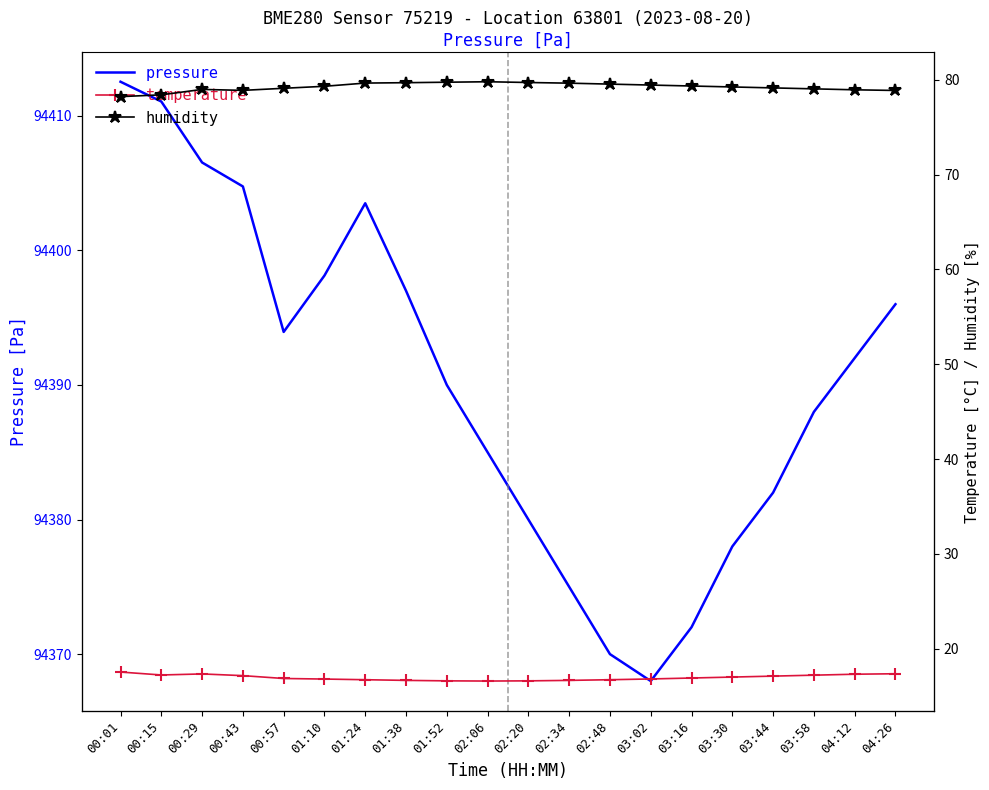

What is the maximum value for temperature?

17.5